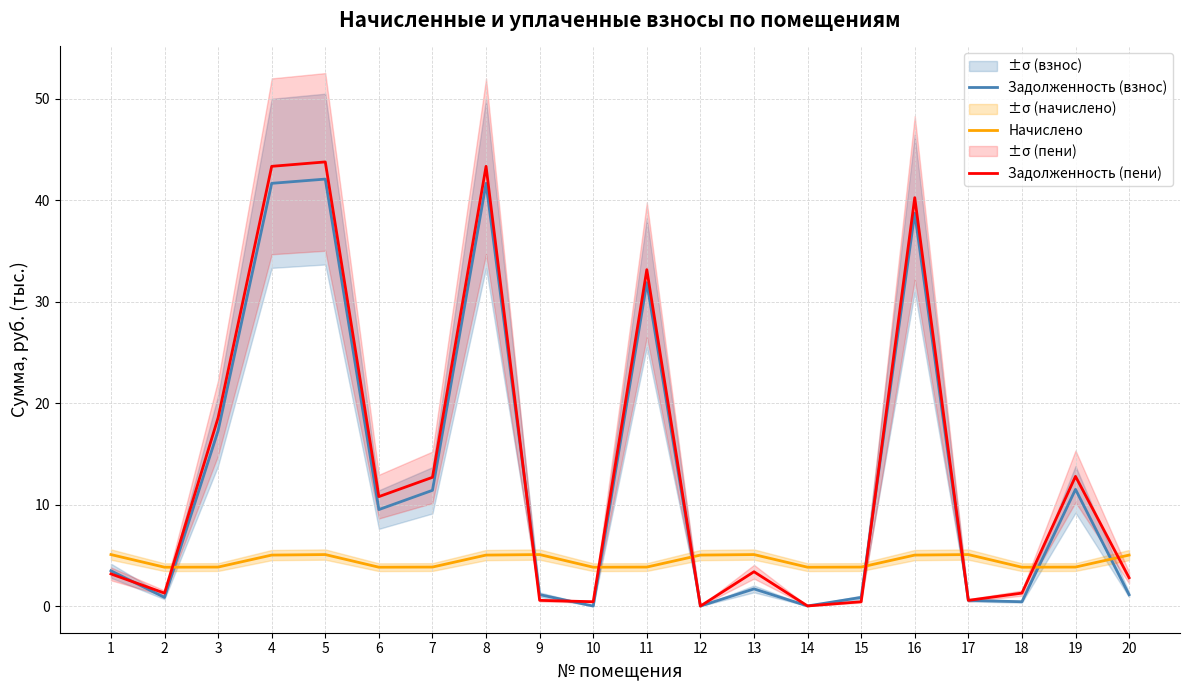

Reading left to right, list all the values displayed in this chart.

Задолженность (взнос): 3.5	0.9	17.3	41.7	42.1	9.5	11.4	41.7	1.1	0.0	31.9	0.0	1.7	0.0	0.9	38.7	0.6	0.4	11.5	1.1
Начислено: 5.1	3.8	3.8	5.0	5.1	3.8	3.8	5.0	5.1	3.8	3.8	5.0	5.1	3.8	3.8	5.0	5.1	3.8	3.8	5.0
Задолженность (пени): 3.2	1.3	18.6	43.3	43.8	10.8	12.7	43.3	0.6	0.4	33.2	0.0	3.4	0.0	0.4	40.2	0.6	1.3	12.8	2.8